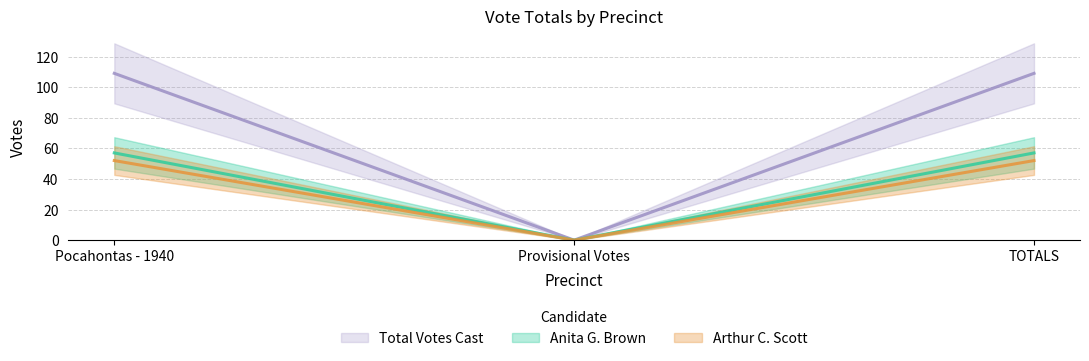

At which category is the sum across all series the highest?

Pocahontas - 1940